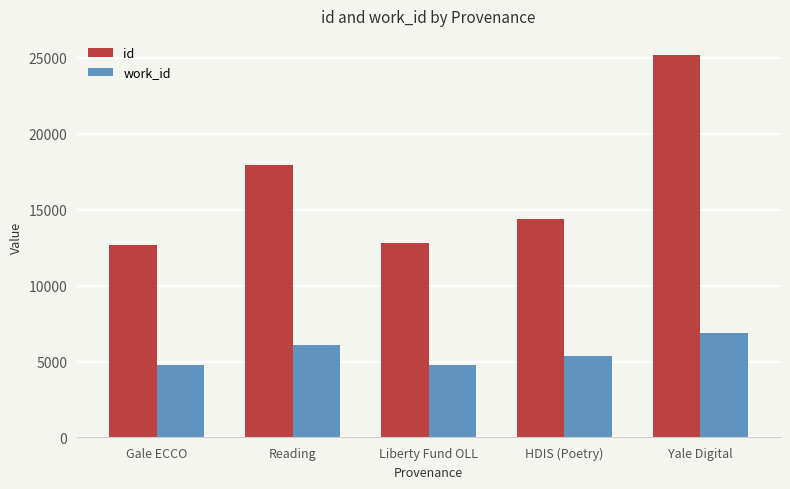

What is the sum of all work_id values?

27888